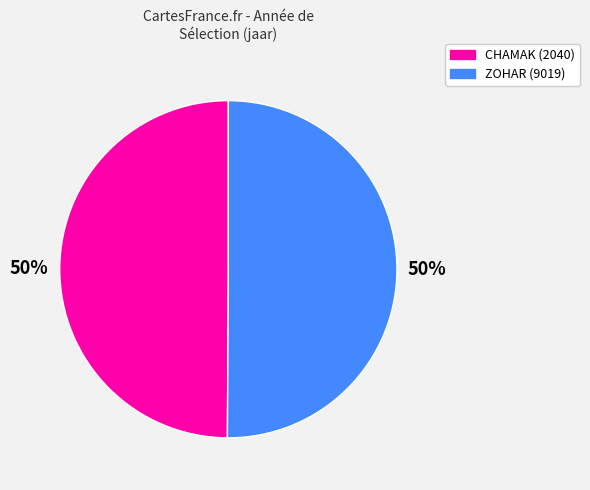

Do CHAMAK (2040) and ZOHAR (9019) together represent more than half of the pie?

Yes